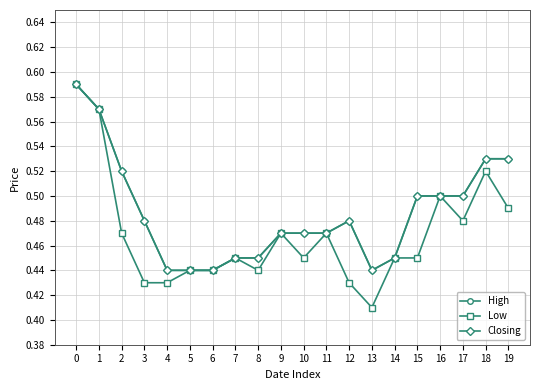

What is the maximum value shown in the chart?

0.6